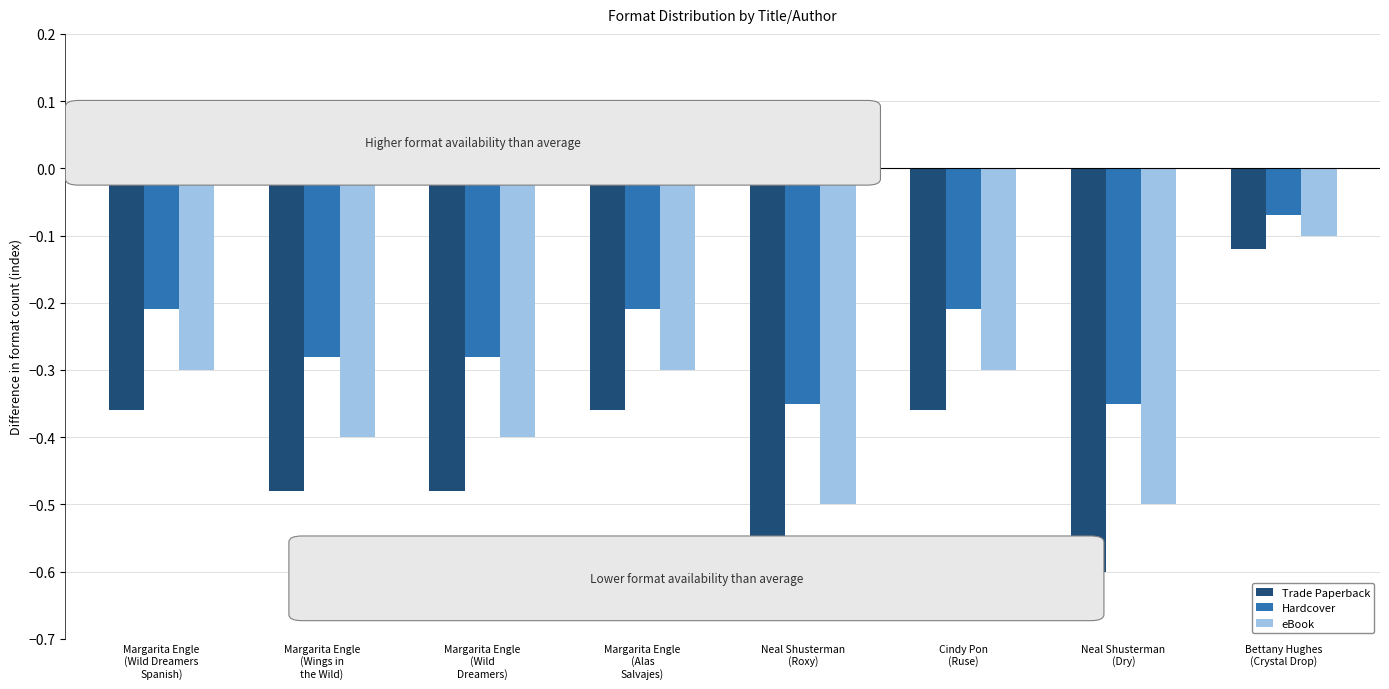

What is the difference between the maximum and minimum values in the Trade Paperback series?

0.5